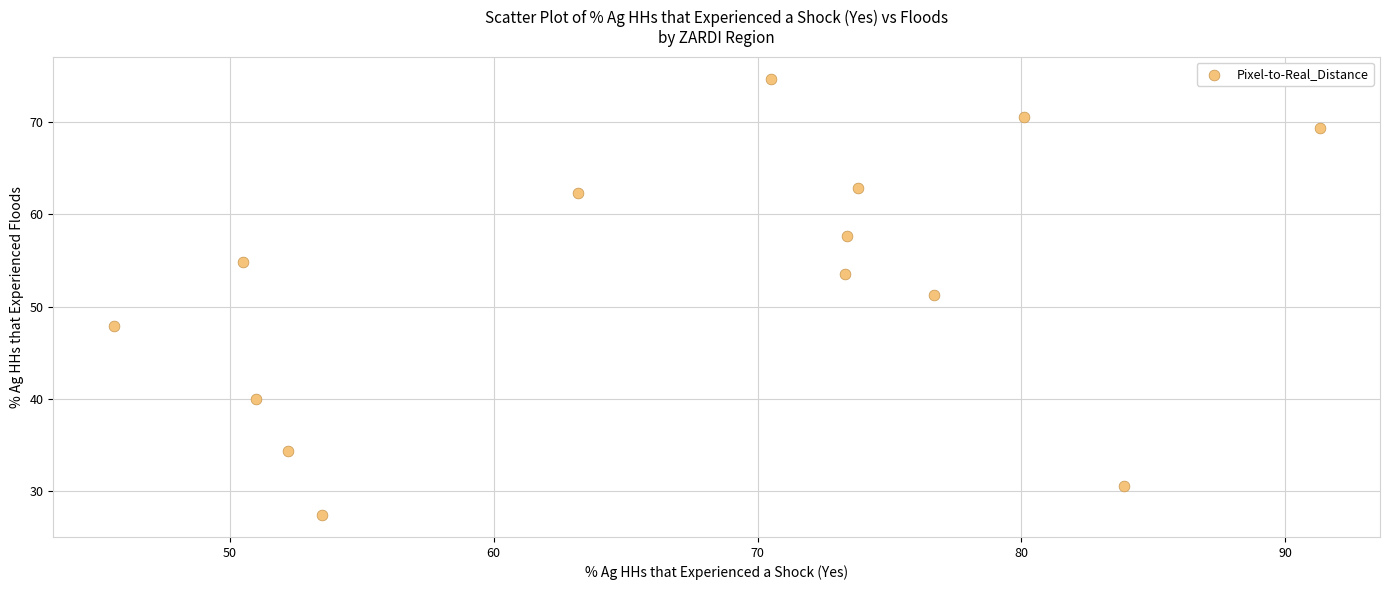

What is the range of Y values (max minus min)?

47.3